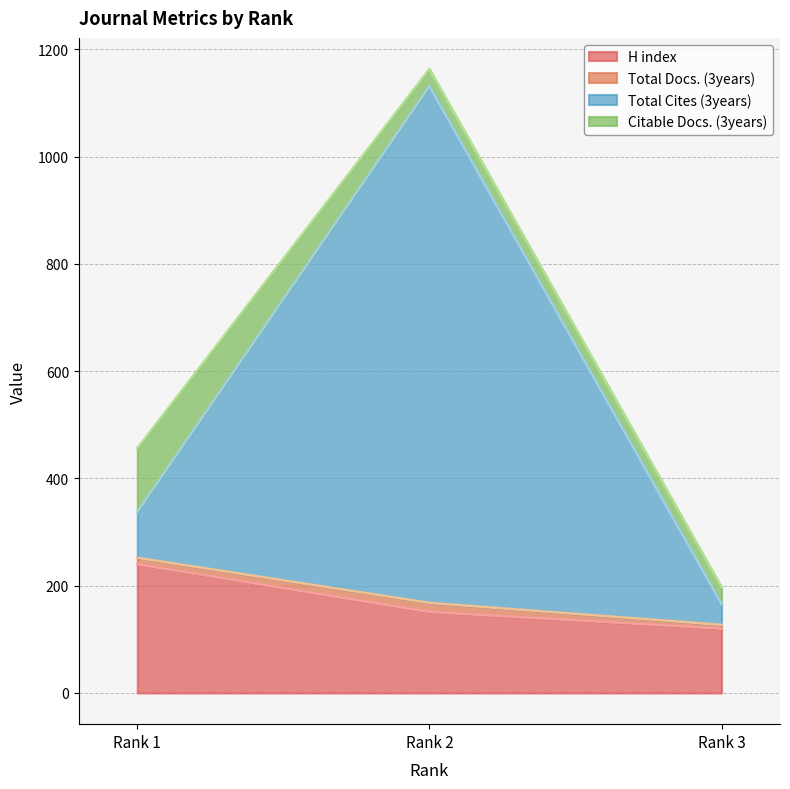

What is the lowest value of the H index series?

120